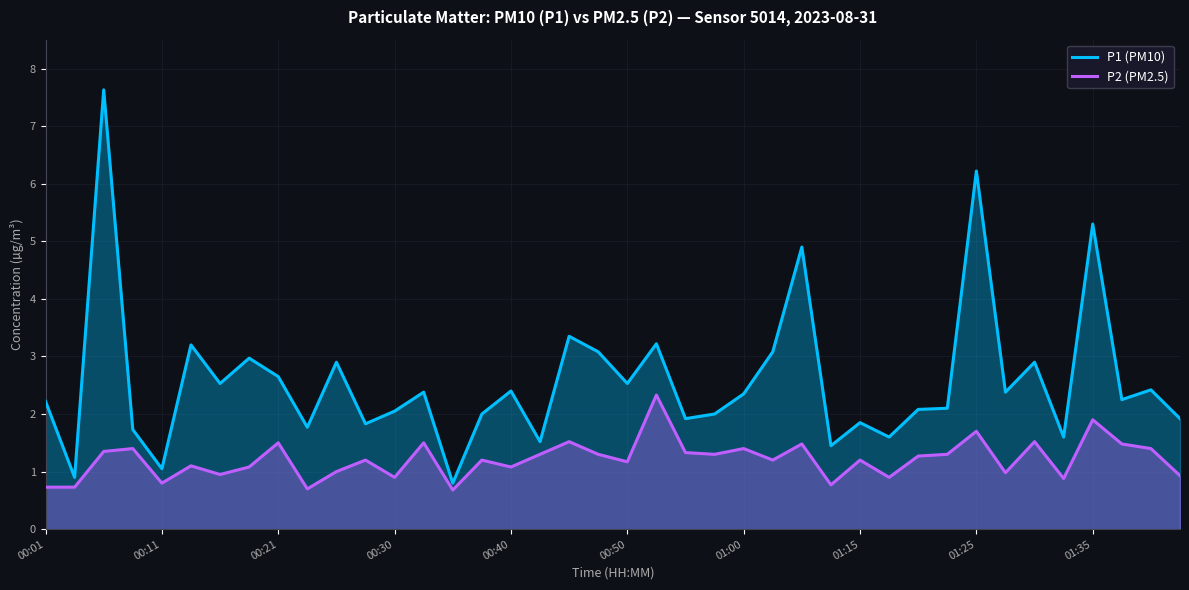

How many interior local peaks does the P1 (PM10) series have?

14